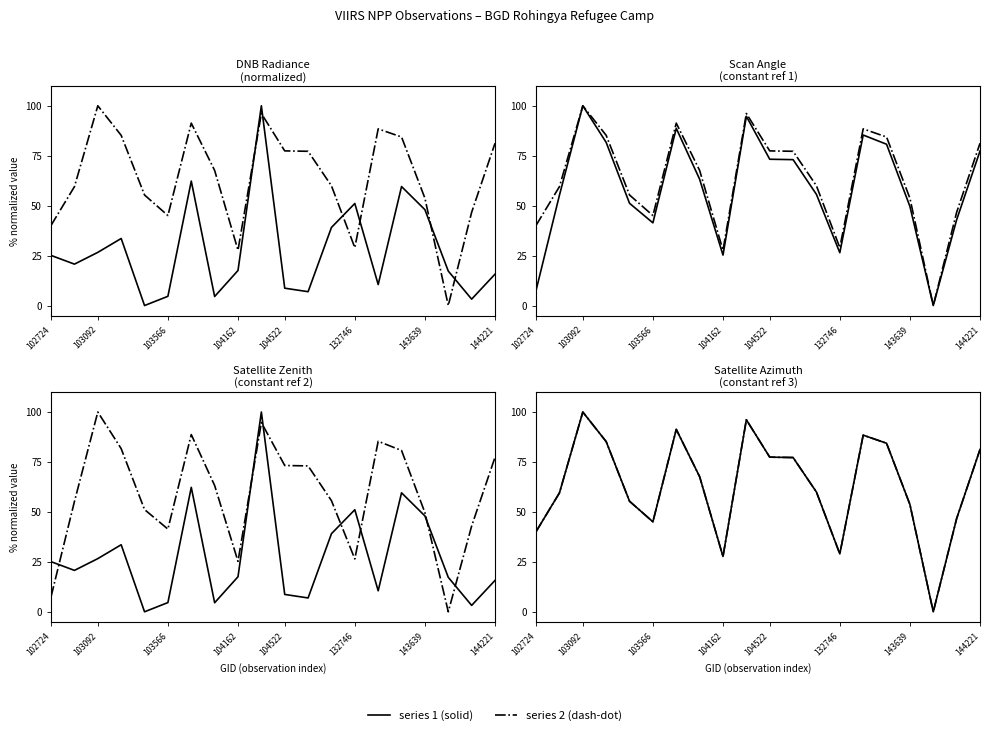

At how many categories does at least one series exceed 9?

20